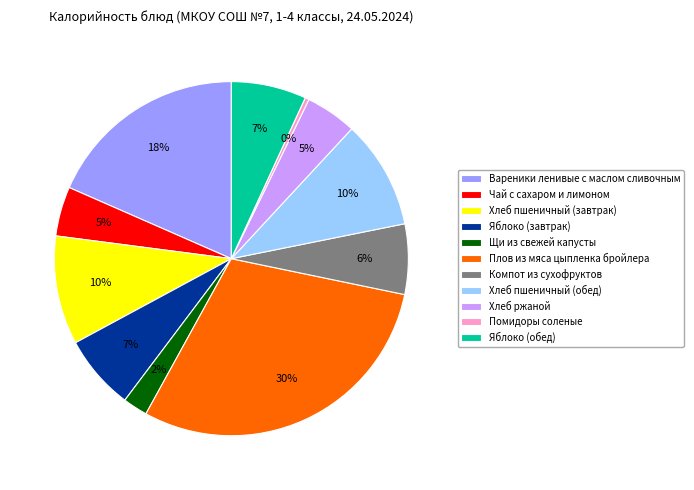

To the nearest percent, what portion does Компот из сухофруктов represent?

6%